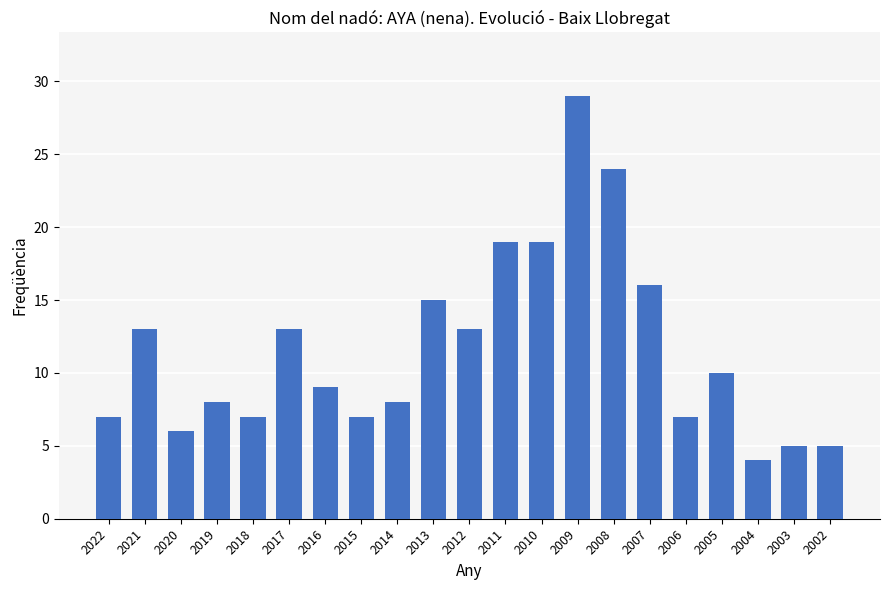

Reading right to left, transcribe all the data shown in this chart.

2002=5	2003=5	2004=4	2005=10	2006=7	2007=16	2008=24	2009=29	2010=19	2011=19	2012=13	2013=15	2014=8	2015=7	2016=9	2017=13	2018=7	2019=8	2020=6	2021=13	2022=7